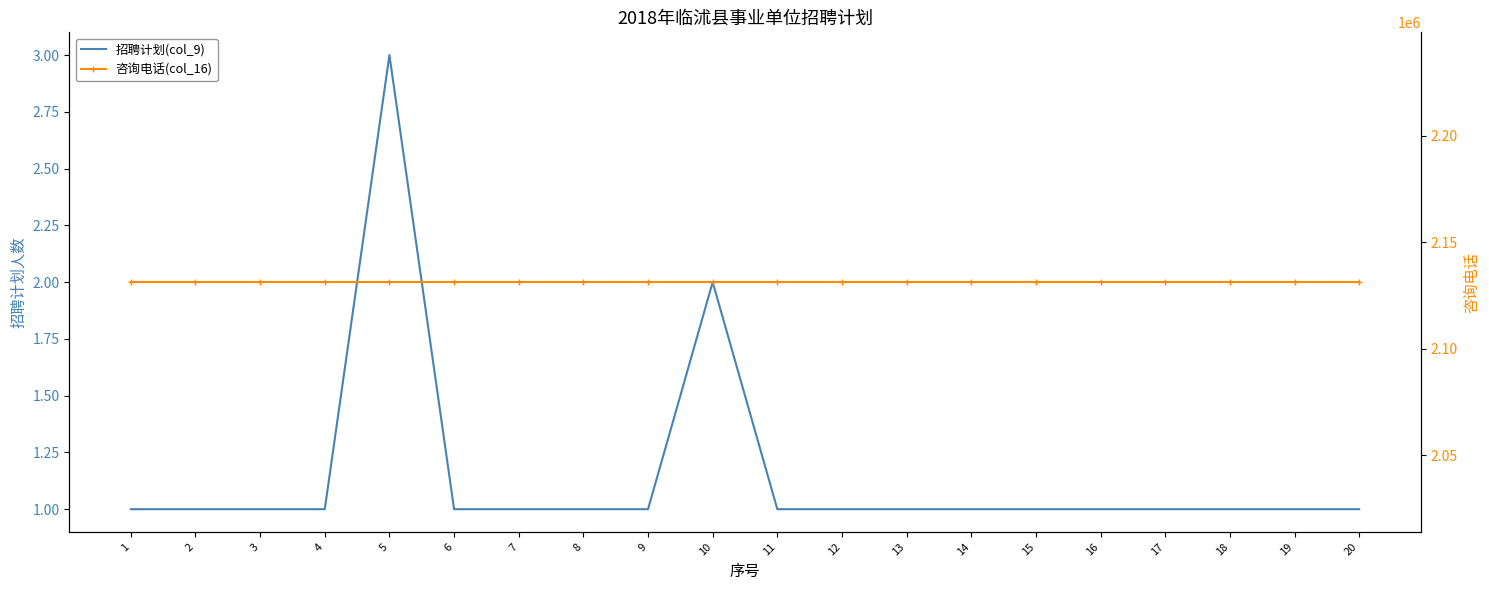

How many 招聘计划(col_9) values are between 1 and 2?

19